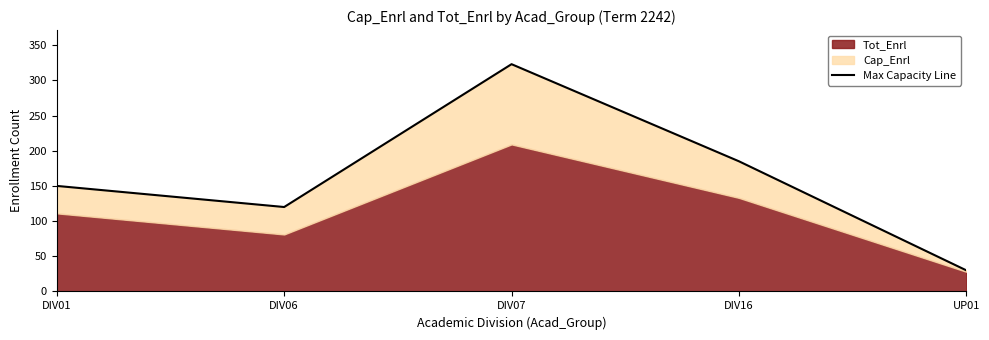

At which category does the data reach its first local valley?

DIV06